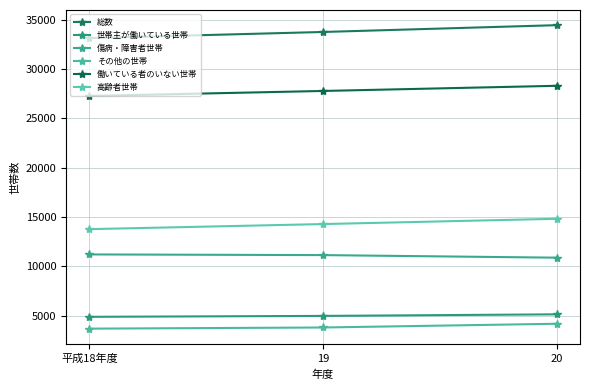

True or false: その他の世帯 has a value of 3679 at 平成18年度.

True